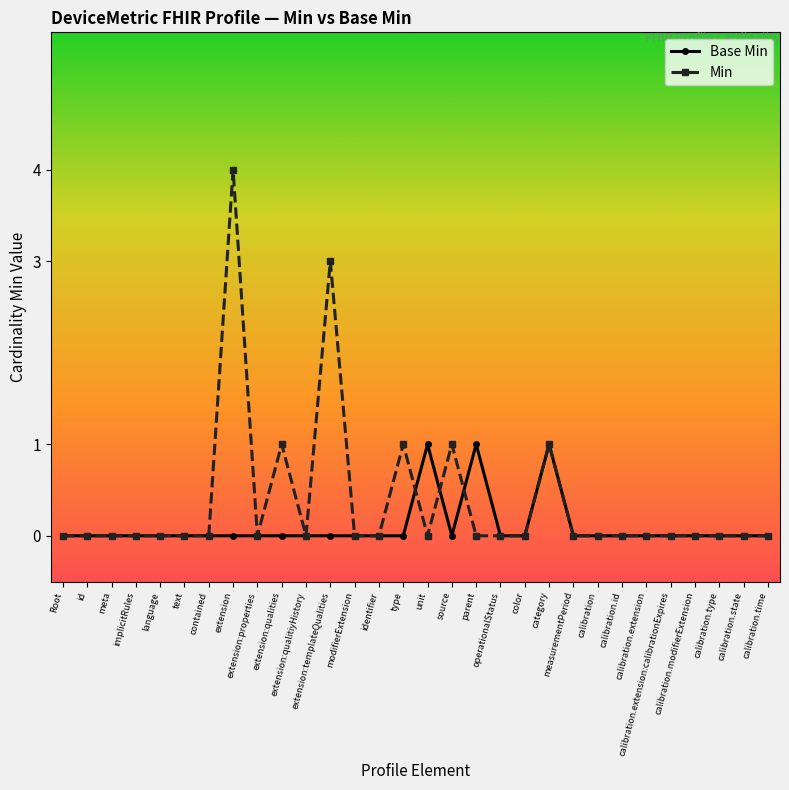

In Base Min, how many points are higher than both neighbors (excluding endpoints)?

3